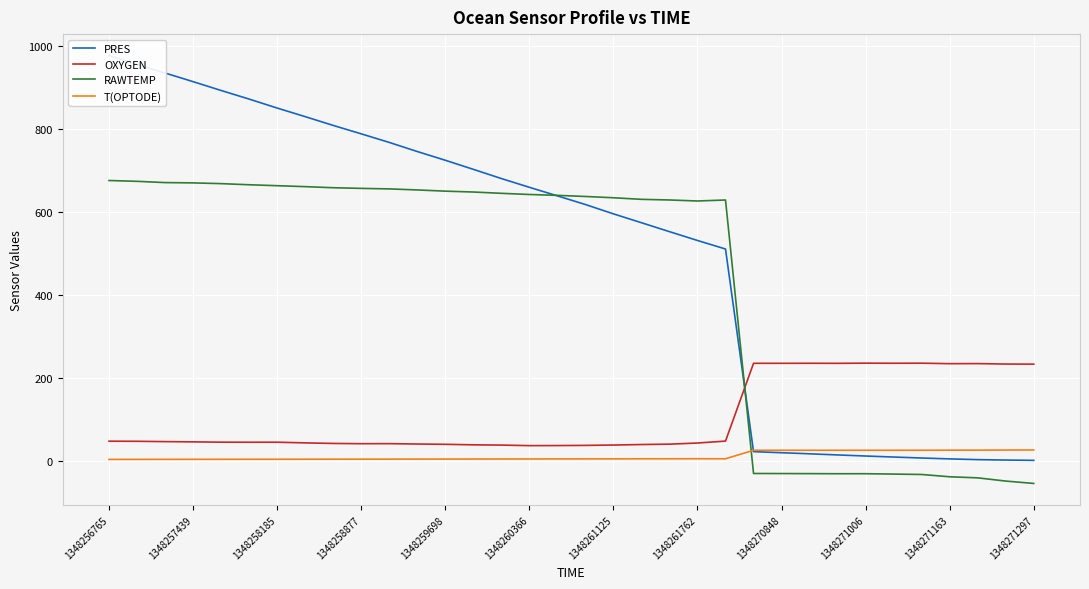

What is the difference between the maximum and second lowest values in the PRES series?

973.8